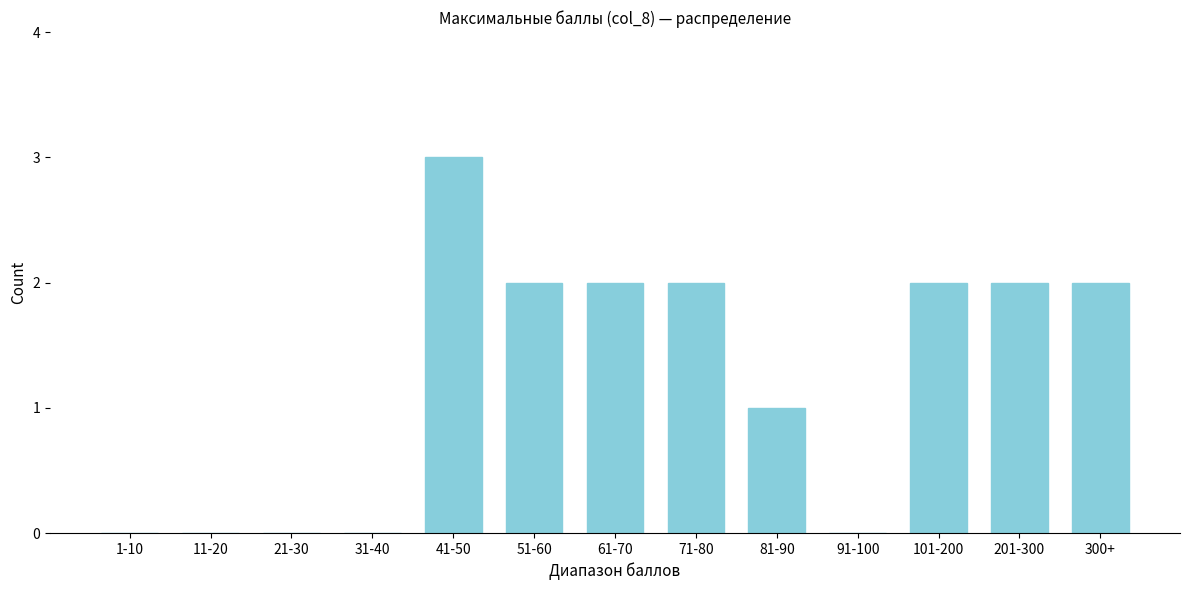

Reading right to left, extract all data points from this chart.

300+=2	201-300=2	101-200=2	91-100=0	81-90=1	71-80=2	61-70=2	51-60=2	41-50=3	31-40=0	21-30=0	11-20=0	1-10=0